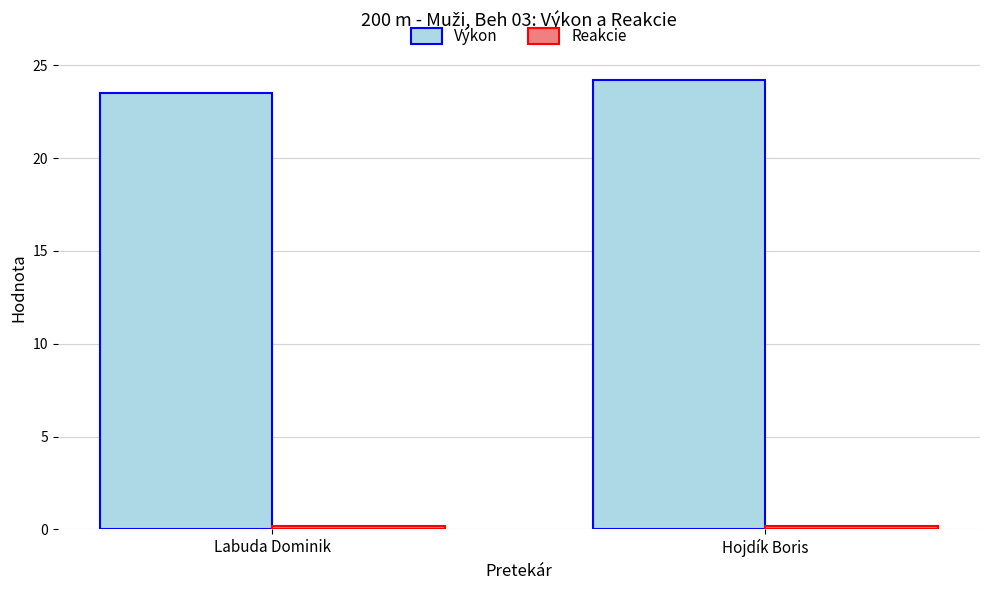

Between Labuda Dominik and Hojdík Boris, which series saw the biggest shift?

Výkon